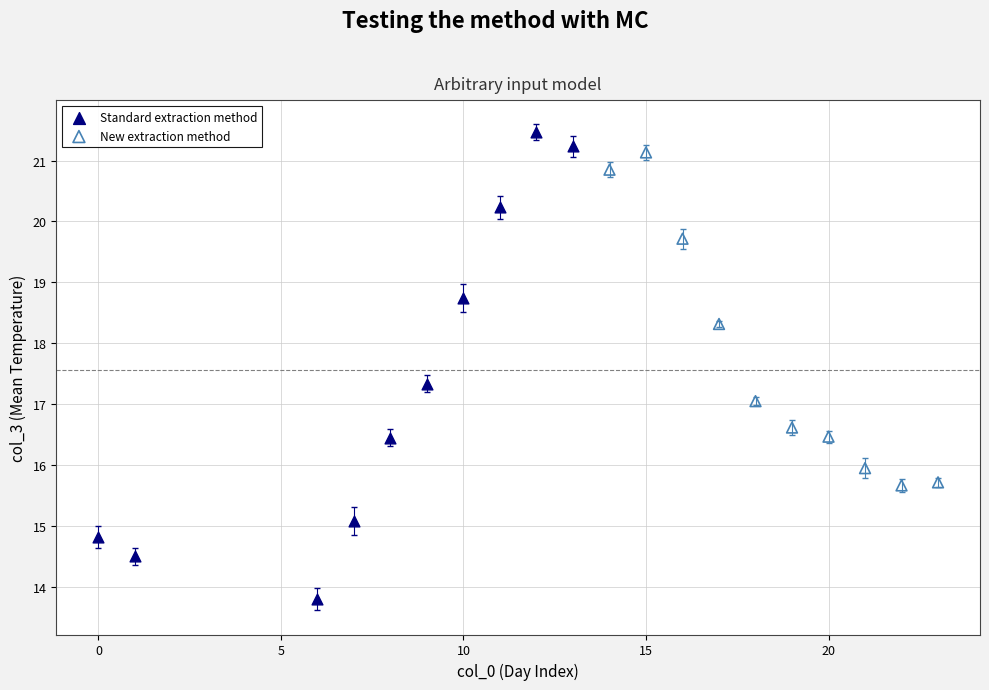

Which series contains the highest Y value?

Standard extraction method